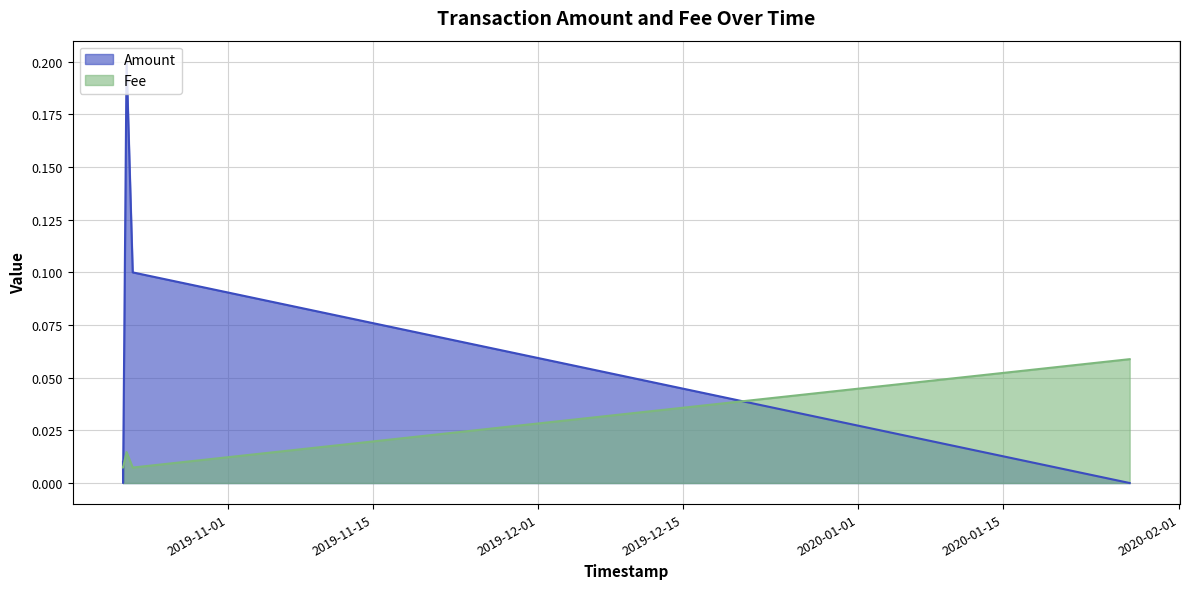

In Fee, how many points are lower than both neighbors (excluding endpoints)?

1